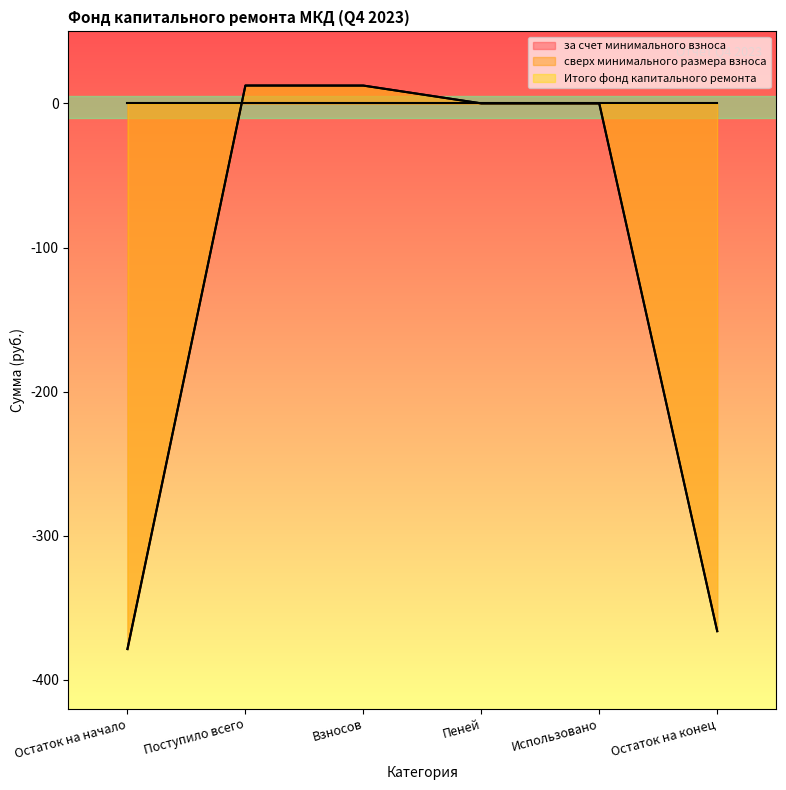

True or false: за счет минимального взноса and Итого фонд капитального ремонта cross at least once.

False